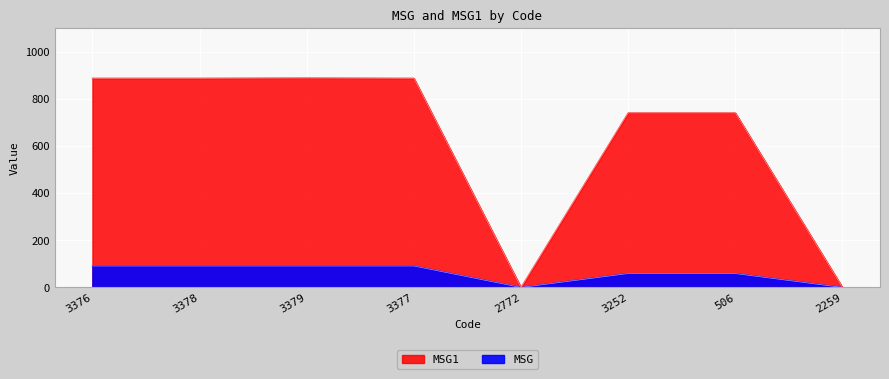

Where is the first local maximum for MSG1?

3379